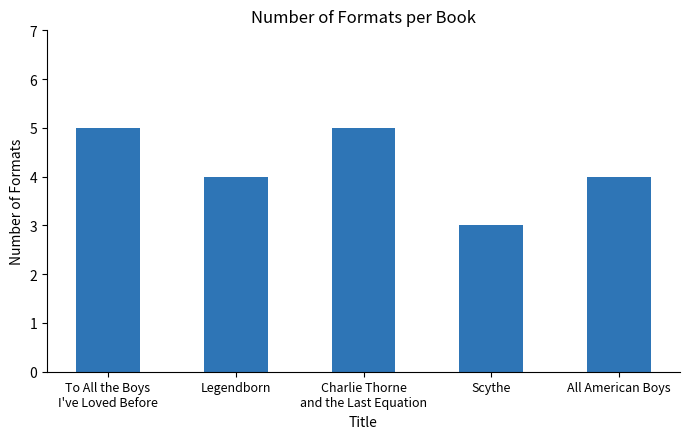

Count the number of categories in the chart.

5